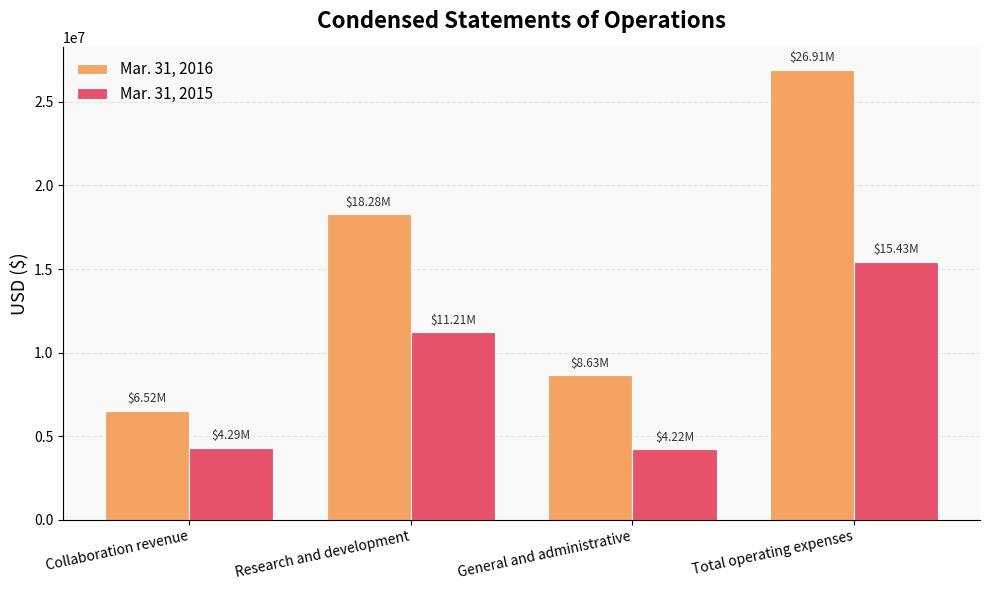

What is the total value across all series at Total operating expenses?

42344000